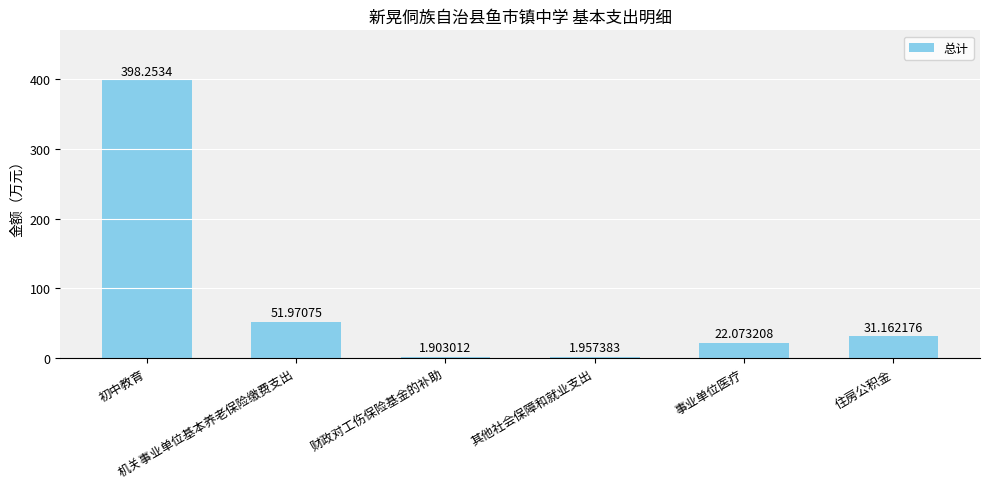

Does the chart contain any negative values?

No